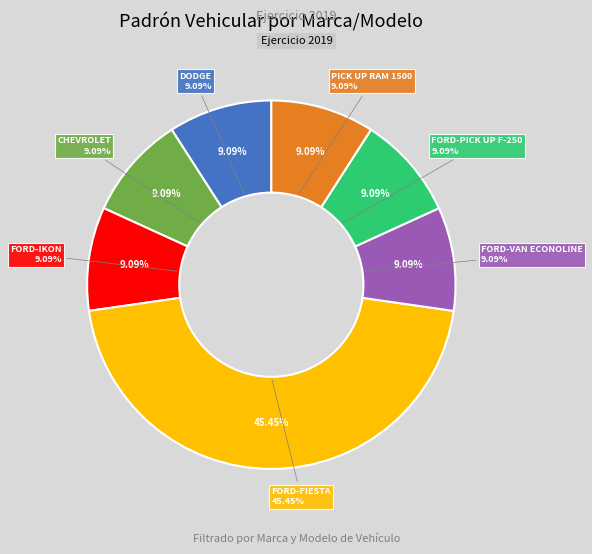

What is the ratio of the value at CHEVROLET to the value at FORD-VAN ECONOLINE?

1.0